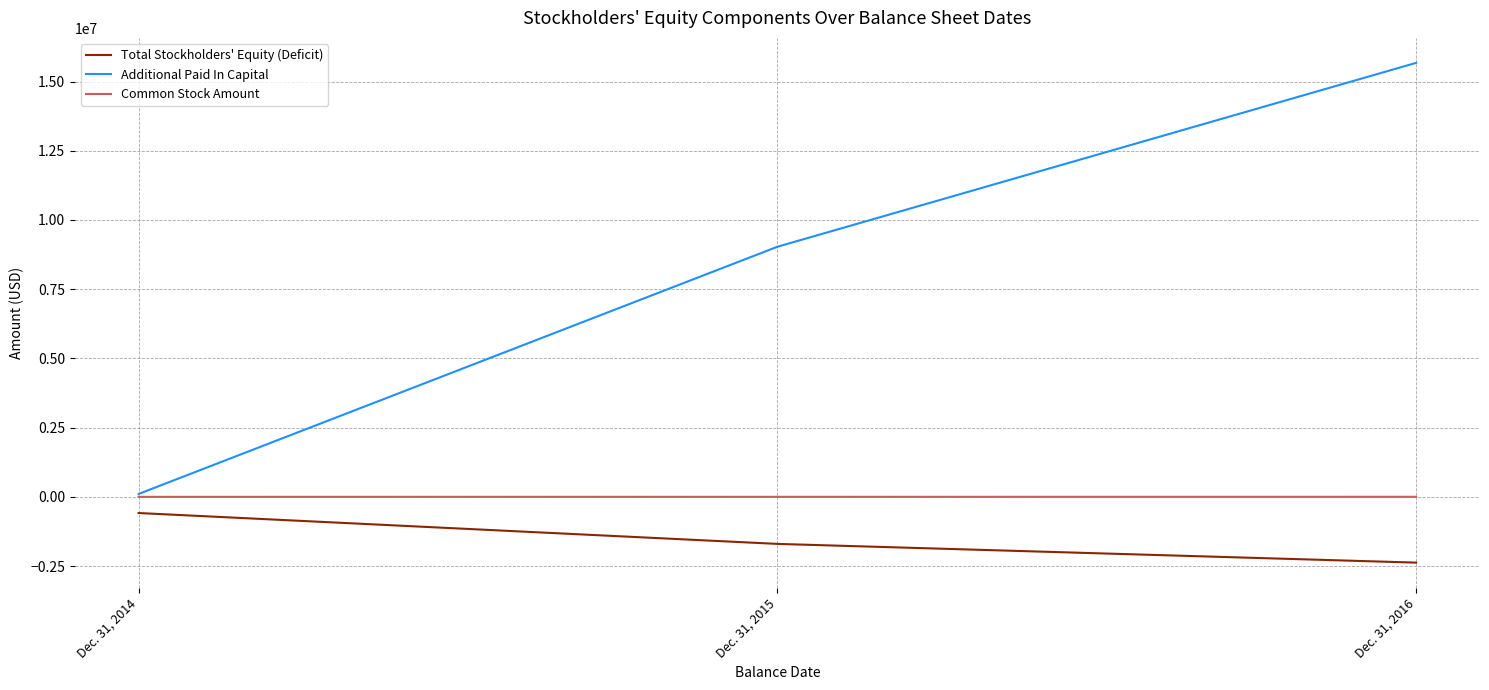

Rank the series by their average value, from highest to lowest.

Additional Paid In Capital, Common Stock Amount, Total Stockholders' Equity (Deficit)